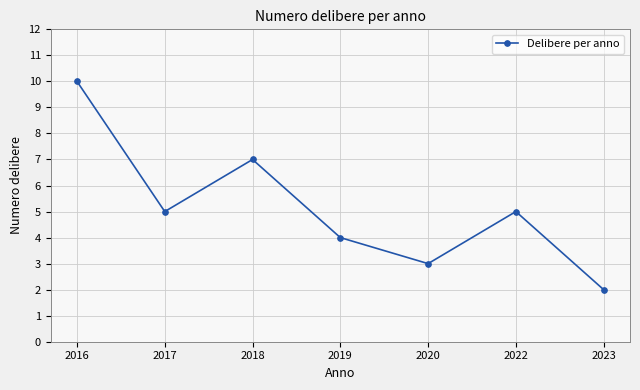

Read the value at 2017.

5